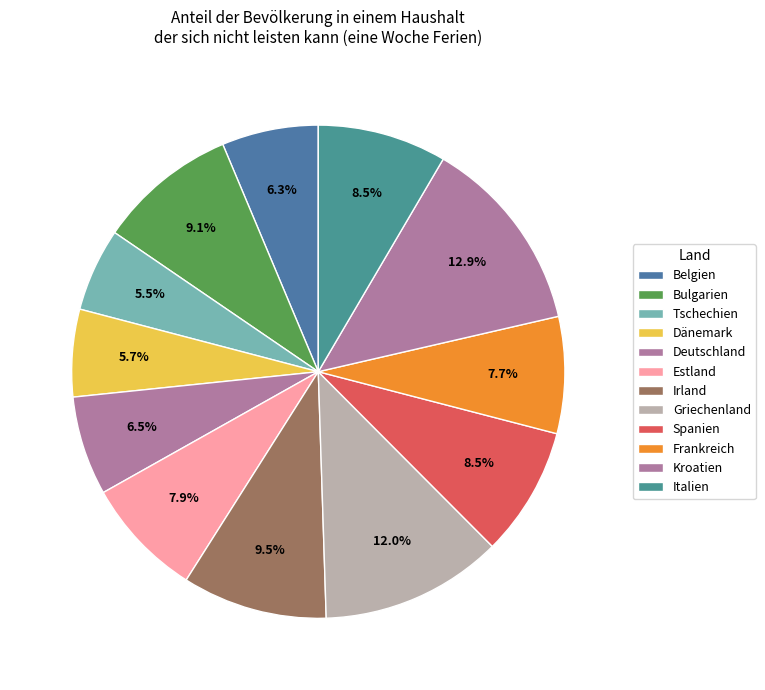

True or false: Frankreich accounts for 16% of the total.

False